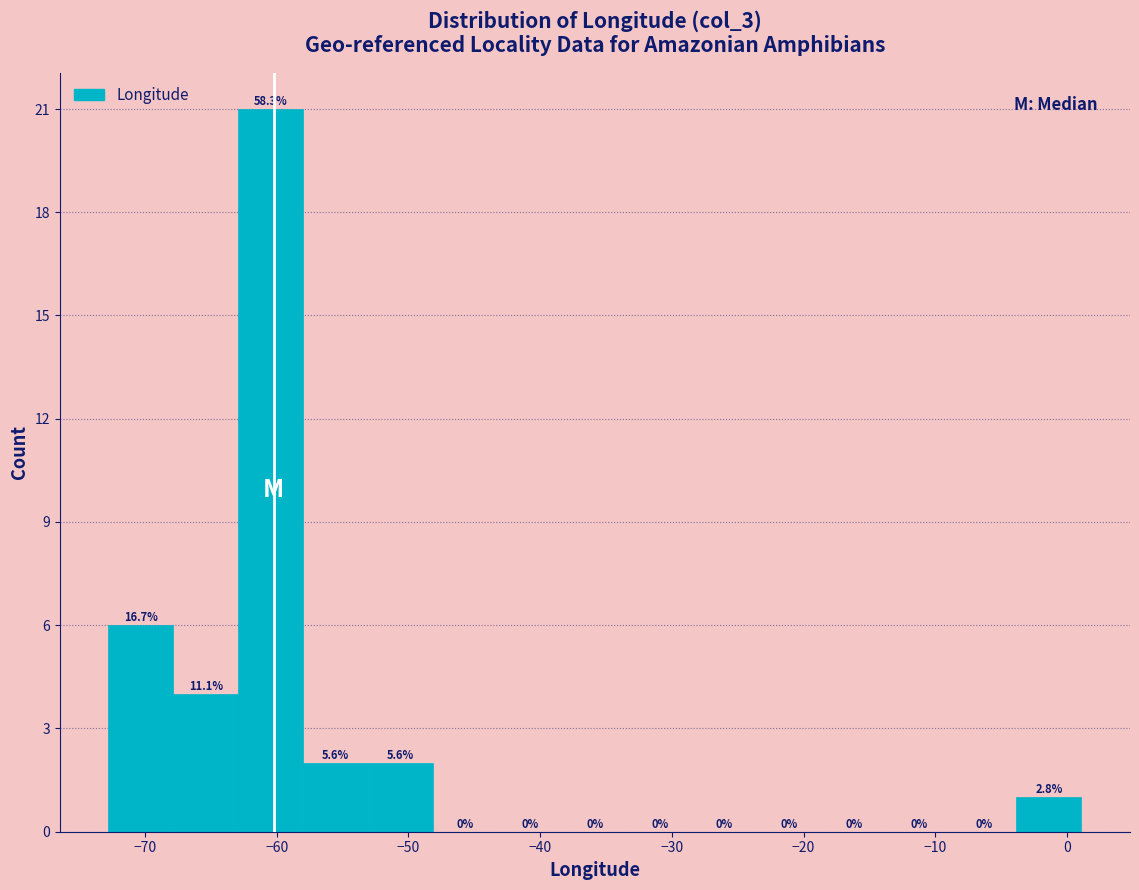

Which range on the x-axis has the tallest bar?

-63 to -58